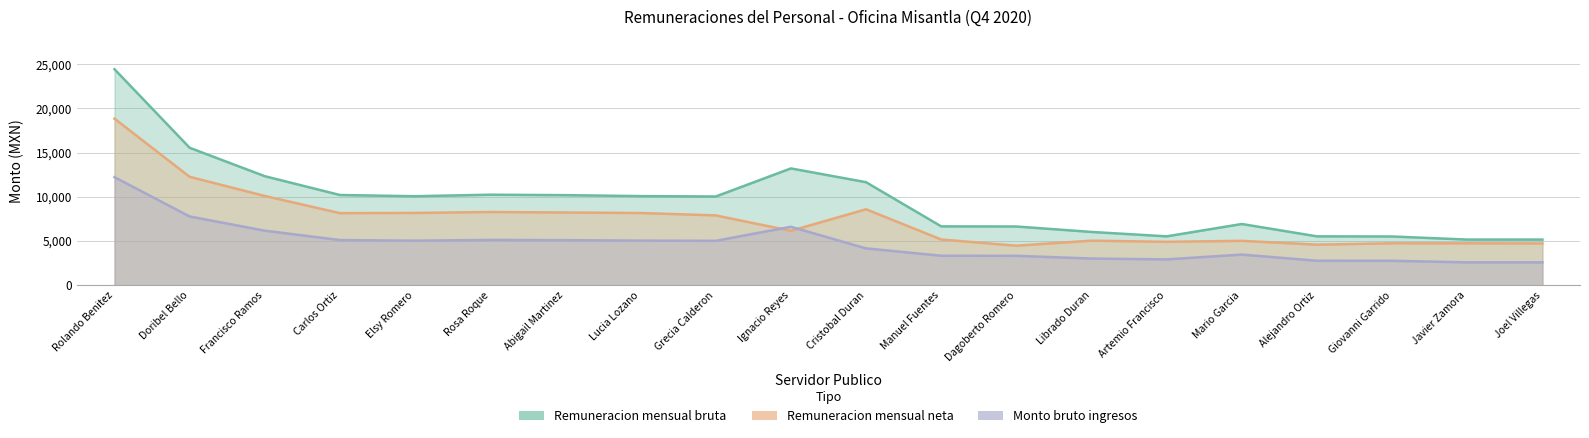

Reading right to left, list all the values displayed in this chart.

Remuneracion mensual bruta: Joel Villegas=5155.1	Javier Zamora=5155.1	Giovanni Garrido=5505.3	Alejandro Ortiz=5520.3	Mario Garcia=6917.6	Artemio Francisco=5520.3	Librado Duran=6018.3	Dagoberto Romero=6634.8	Manuel Fuentes=6649.8	Cristobal Duran=11647.7	Ignacio Reyes=13205.3	Grecia Calderon=10028.1	Lucia Lozano=10073.1	Abigail Martinez=10180.7	Rosa Roque=10233.1	Elsy Romero=10058.1	Carlos Ortiz=10197.9	Francisco Ramos=12324.8	Doribel Bello=15540.6	Rolando Benitez=24430.4
Remuneracion mensual neta: Joel Villegas=4720.8	Javier Zamora=4732.8	Giovanni Garrido=4735.0	Alejandro Ortiz=4581.4	Mario Garcia=5014.5	Artemio Francisco=4903.0	Librado Duran=5034.5	Dagoberto Romero=4462.8	Manuel Fuentes=5166.6	Cristobal Duran=8585.5	Ignacio Reyes=6145.9	Grecia Calderon=7892.3	Lucia Lozano=8159.9	Abigail Martinez=8220.3	Rosa Roque=8275.8	Elsy Romero=8169.2	Carlos Ortiz=8148.7	Francisco Ramos=10092.4	Doribel Bello=12257.5	Rolando Benitez=18838.5
Monto bruto ingresos: Joel Villegas=2577.5	Javier Zamora=2577.5	Giovanni Garrido=2752.6	Alejandro Ortiz=2760.1	Mario Garcia=3458.8	Artemio Francisco=2913.1	Librado Duran=3009.1	Dagoberto Romero=3317.4	Manuel Fuentes=3324.9	Cristobal Duran=4159.9	Ignacio Reyes=6602.6	Grecia Calderon=5014.0	Lucia Lozano=5036.5	Abigail Martinez=5090.3	Rosa Roque=5116.5	Elsy Romero=5029.0	Carlos Ortiz=5098.9	Francisco Ramos=6162.4	Doribel Bello=7770.3	Rolando Benitez=12215.2